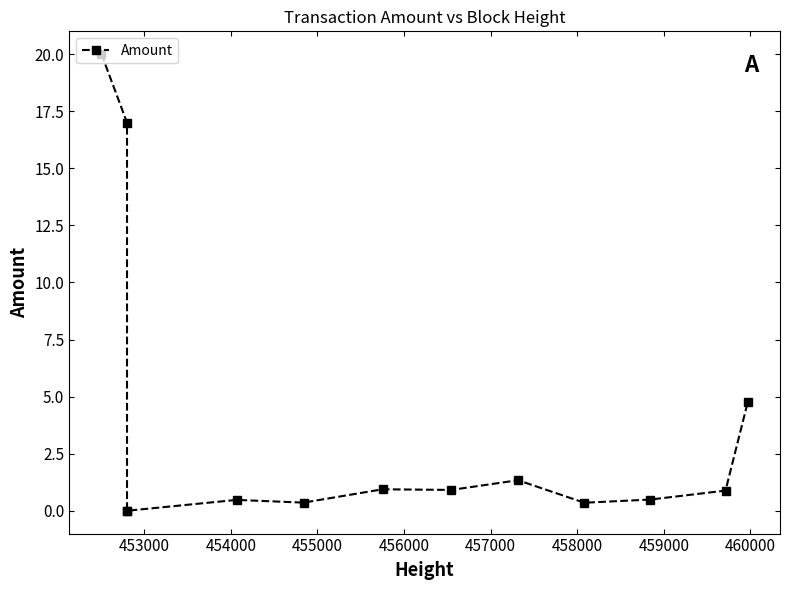

How many lines are shown in the chart?

1